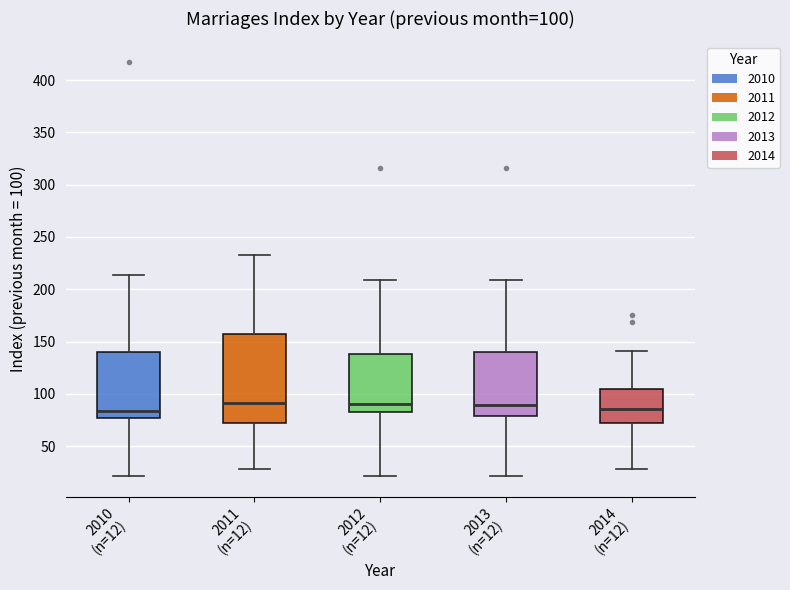

Which box is the tallest, from its lower edge to its upper edge?

2011 (n=12)